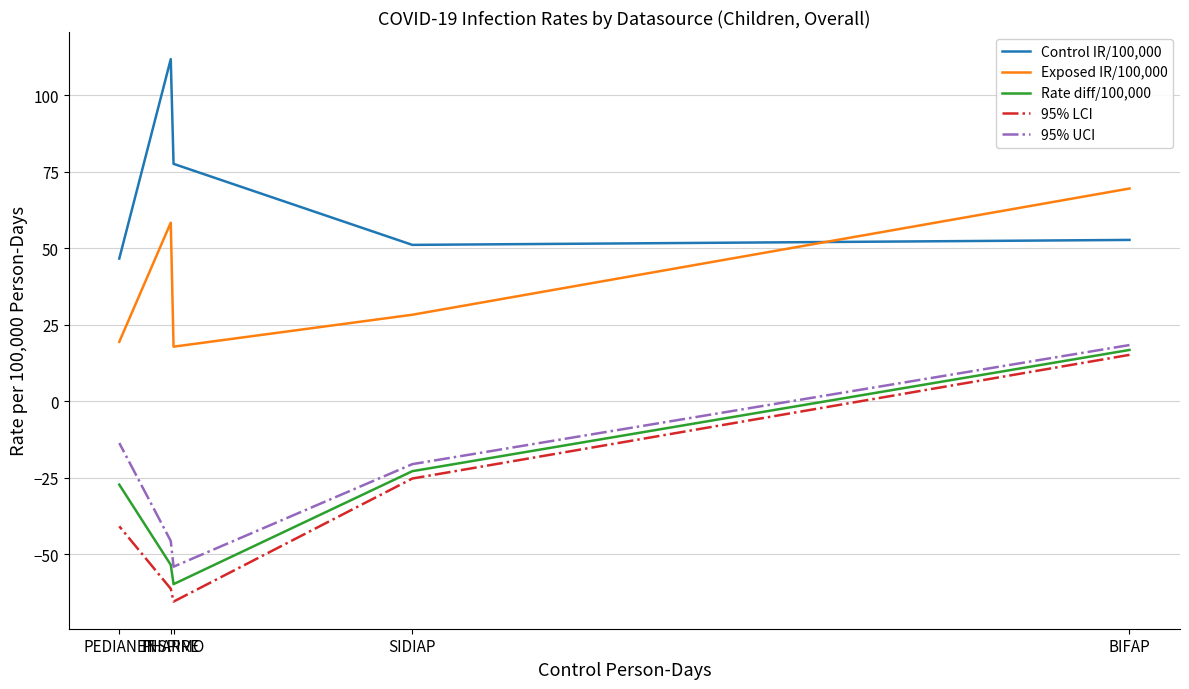

What is the total value across all series at PEDIANET?

-15.5